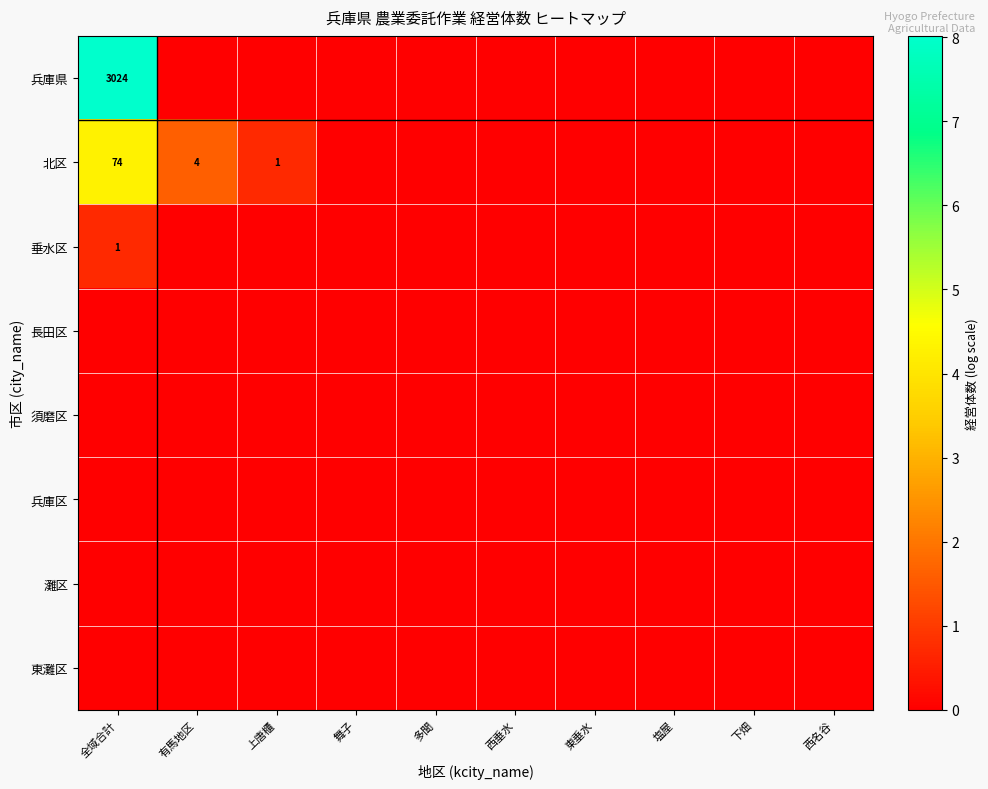

Is it true that 兵庫区 equals 0.0 at 西名谷?

True